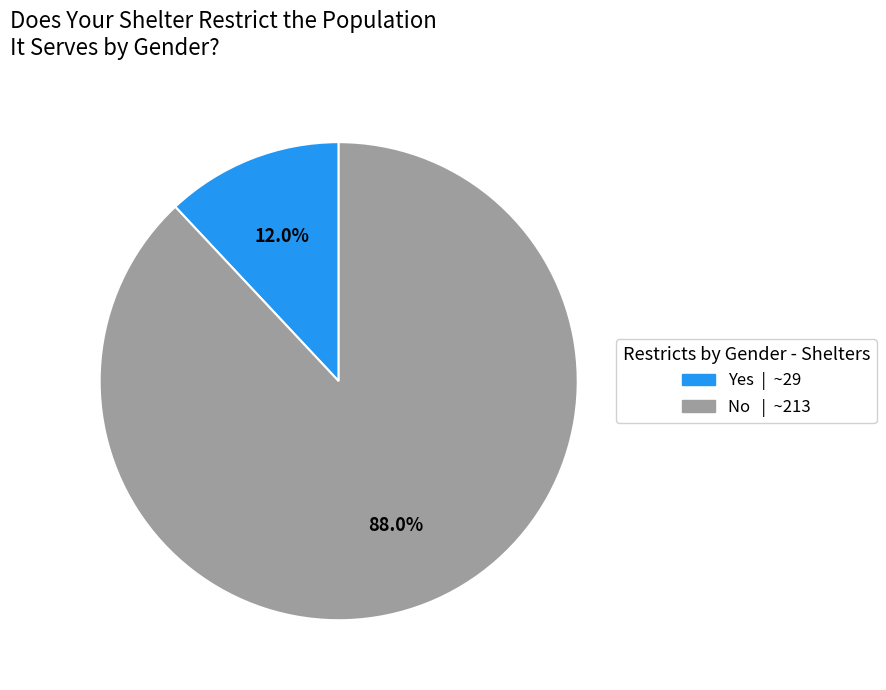

Which category accounts for the majority?

No